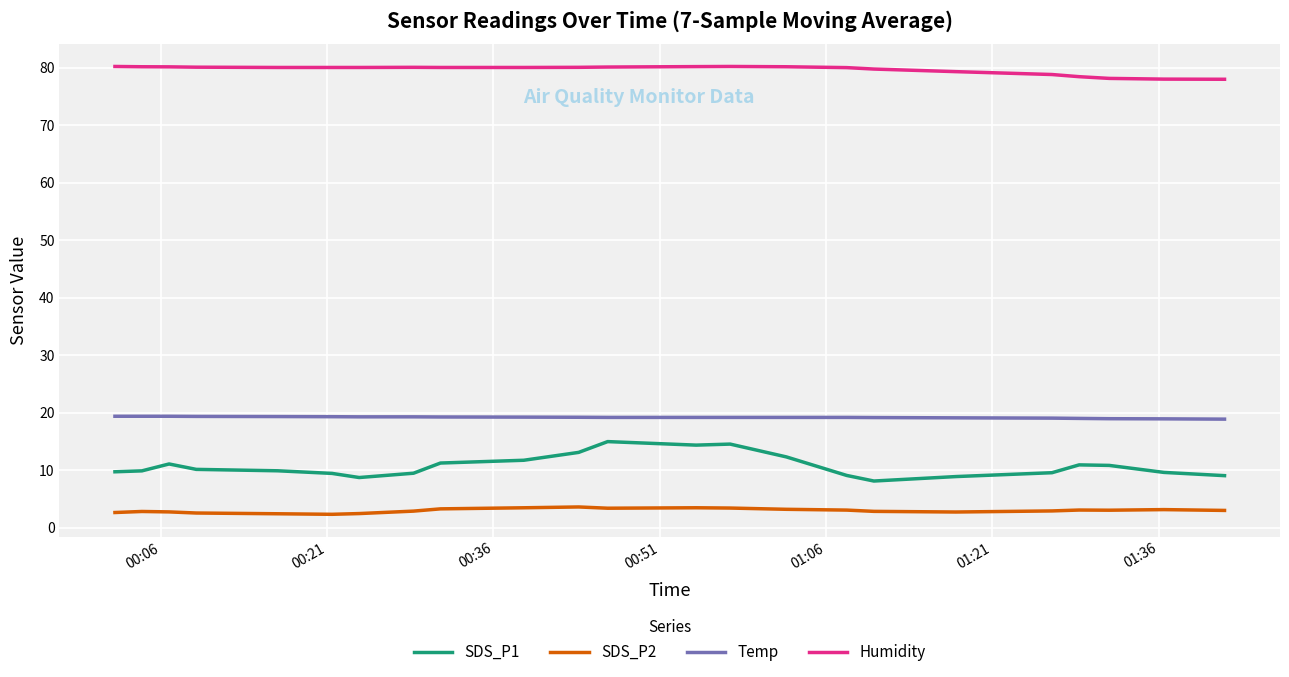

Is this an area chart (filled region under the line)?

No